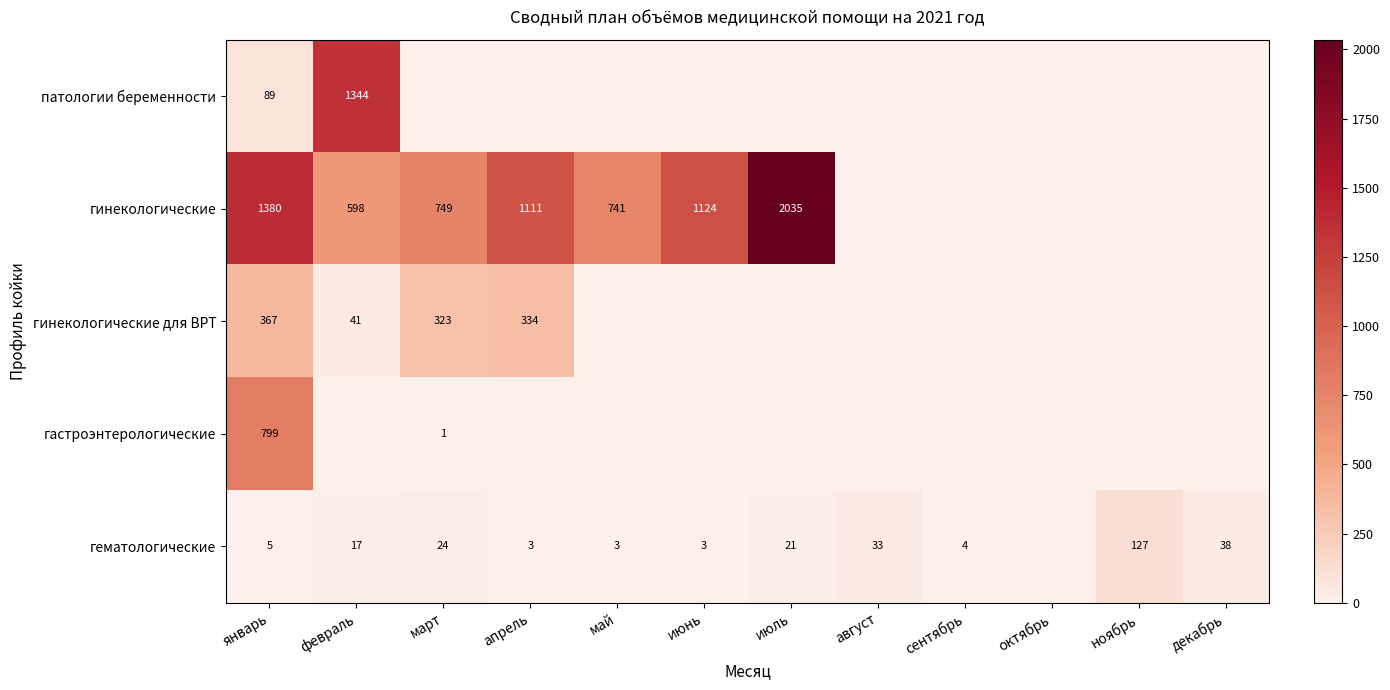

How many distinct data groups are displayed?

5